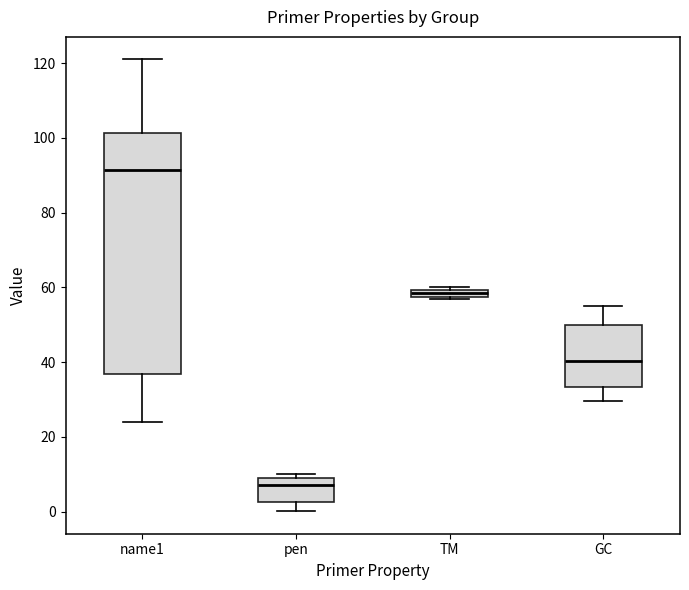

Comparing the boxes themselves (not the whiskers), which one is the tallest?

name1